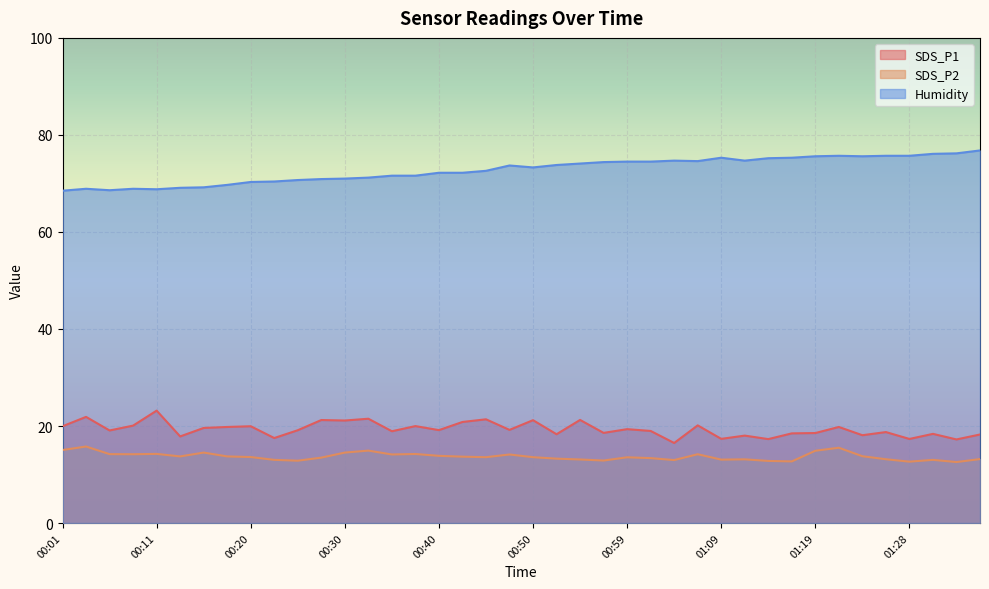

Is the value of SDS_P1 at 00:20 greater than the value of SDS_P2 at 00:59?

Yes